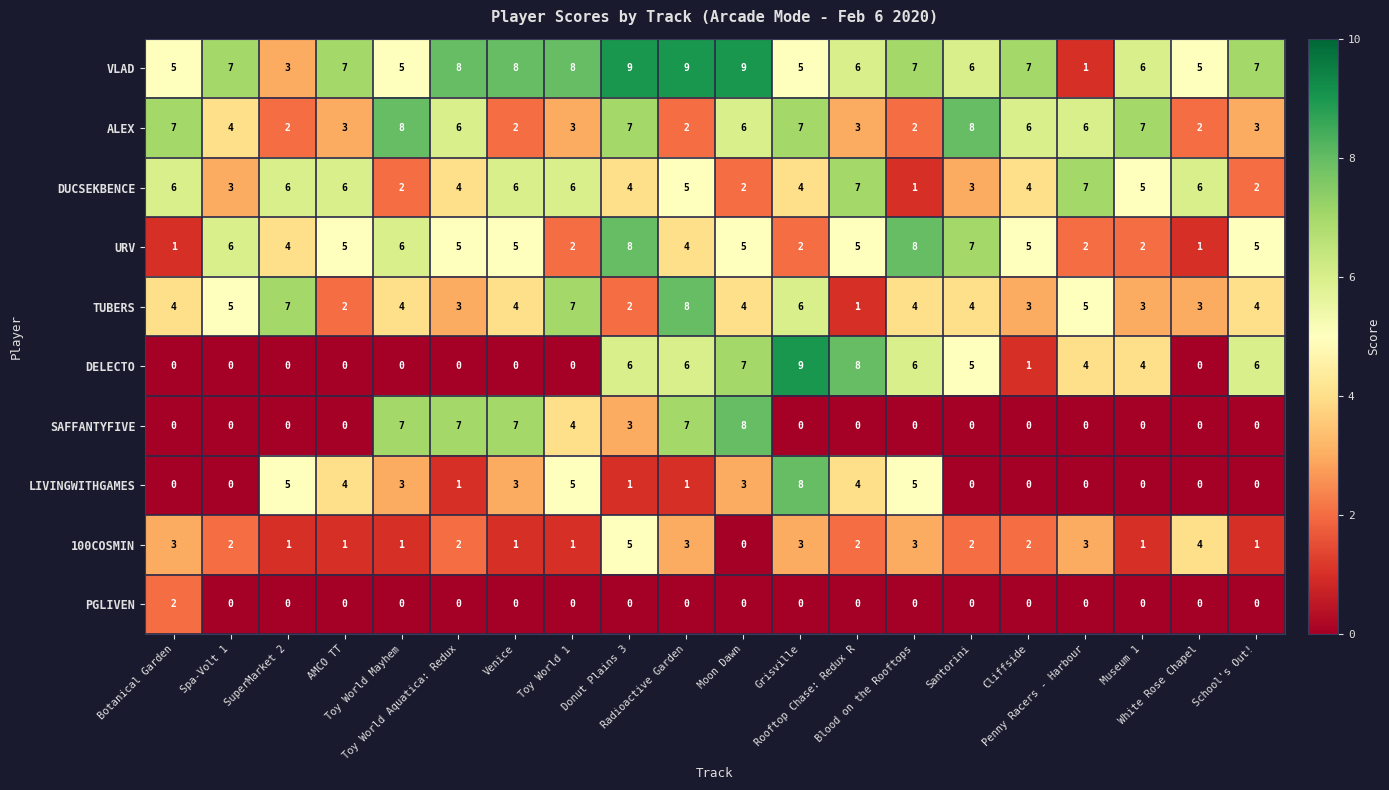

How many series are shown in this chart?

10